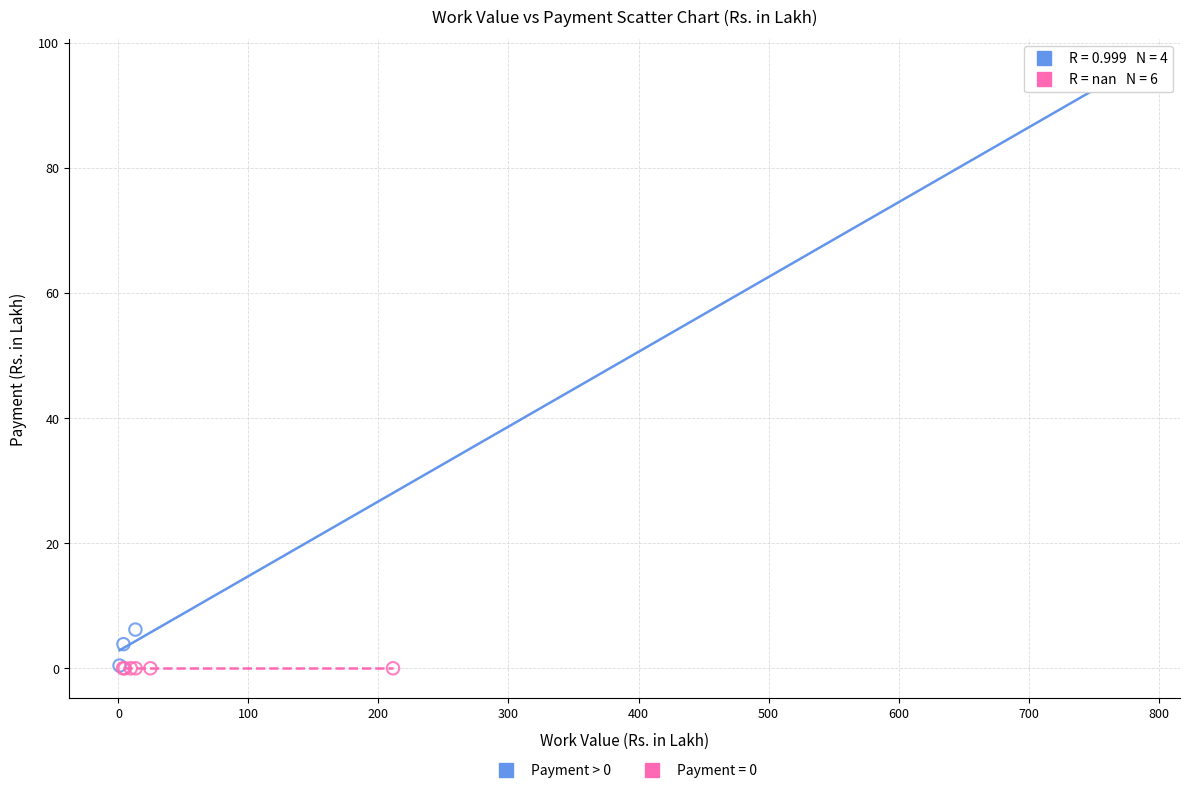

Which series reaches the maximum Y coordinate?

Payment > 0